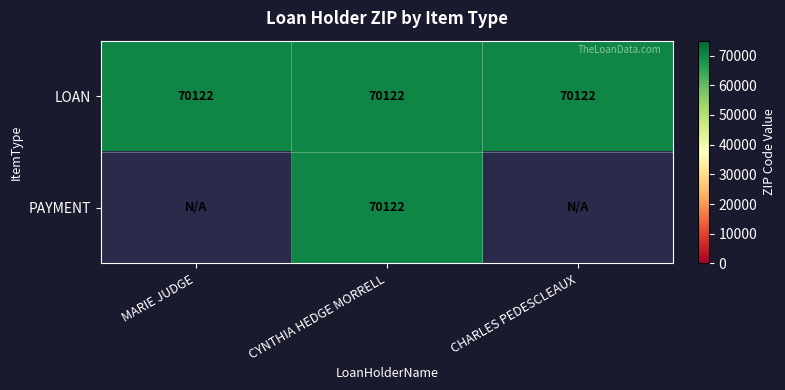

Rank the series by their maximum value, from lowest to highest.

LOAN, PAYMENT